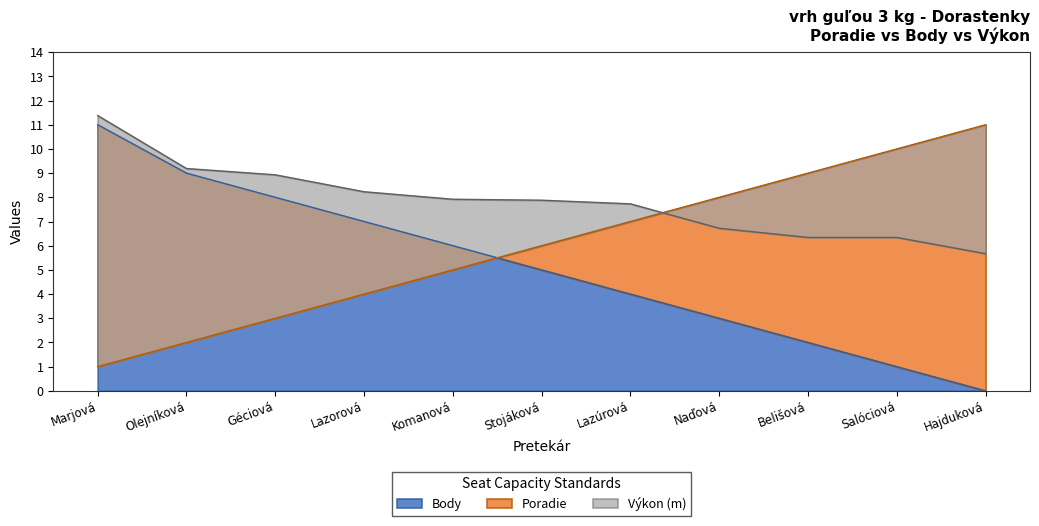

True or false: Poradie and Body cross at least once.

True